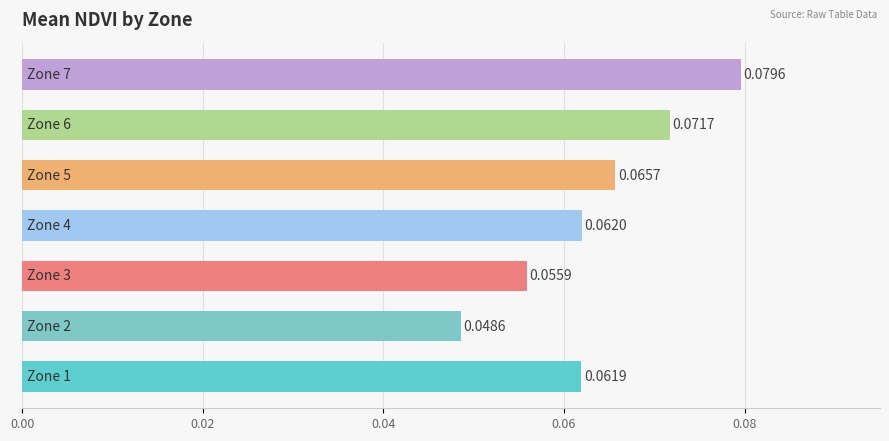

What is the sum of all values?

0.4